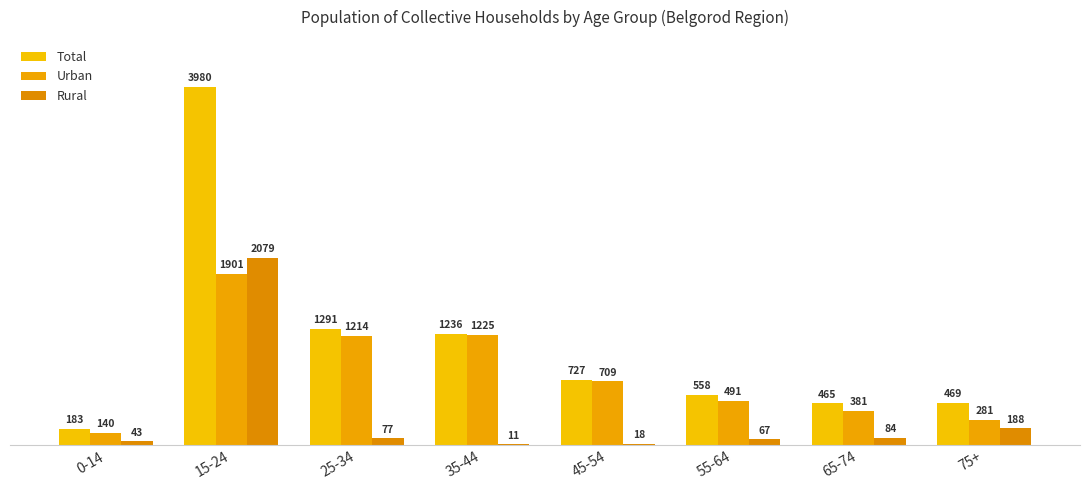

How many data points does each series have?

8